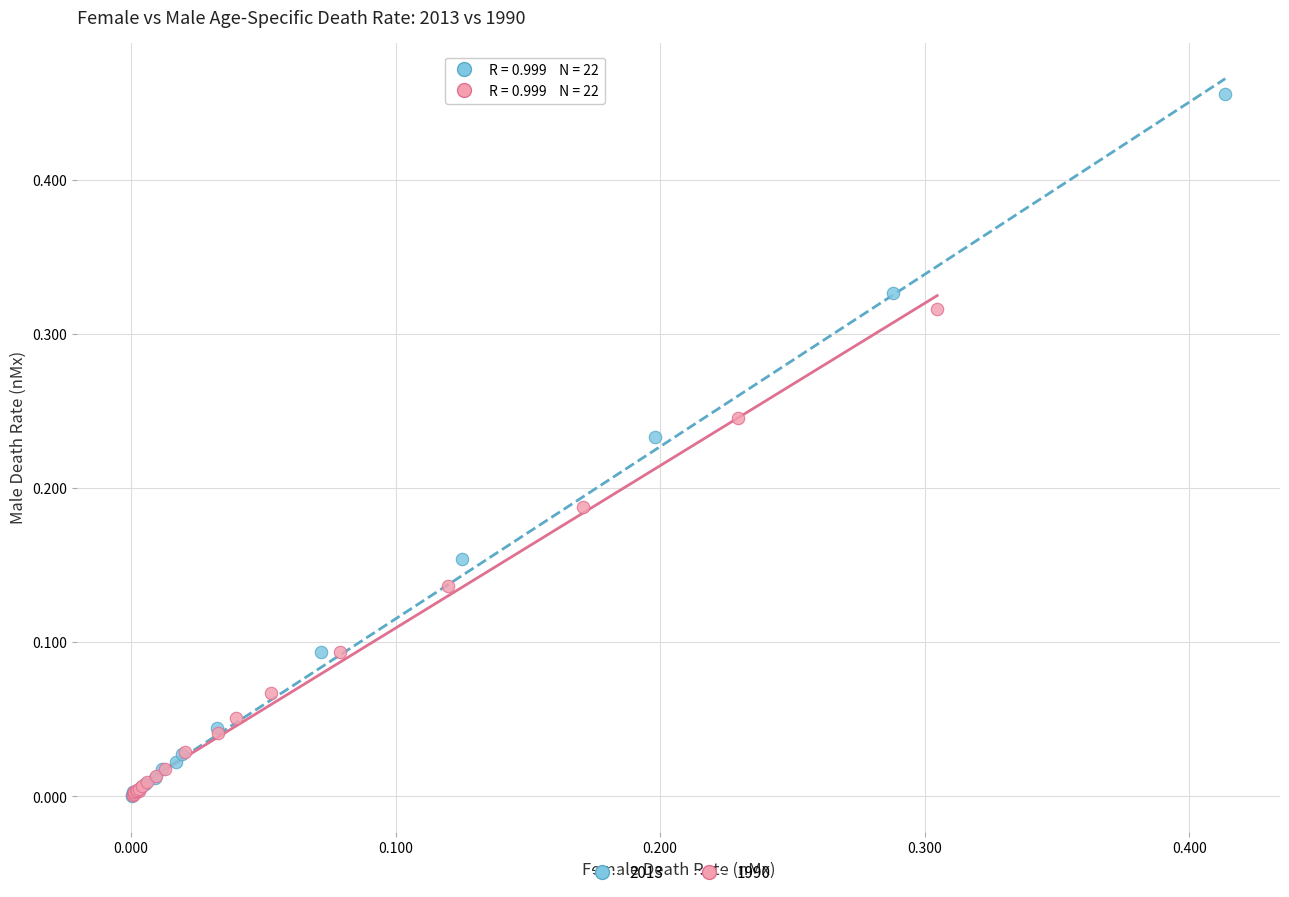

Which series reaches the maximum Y coordinate?

2013